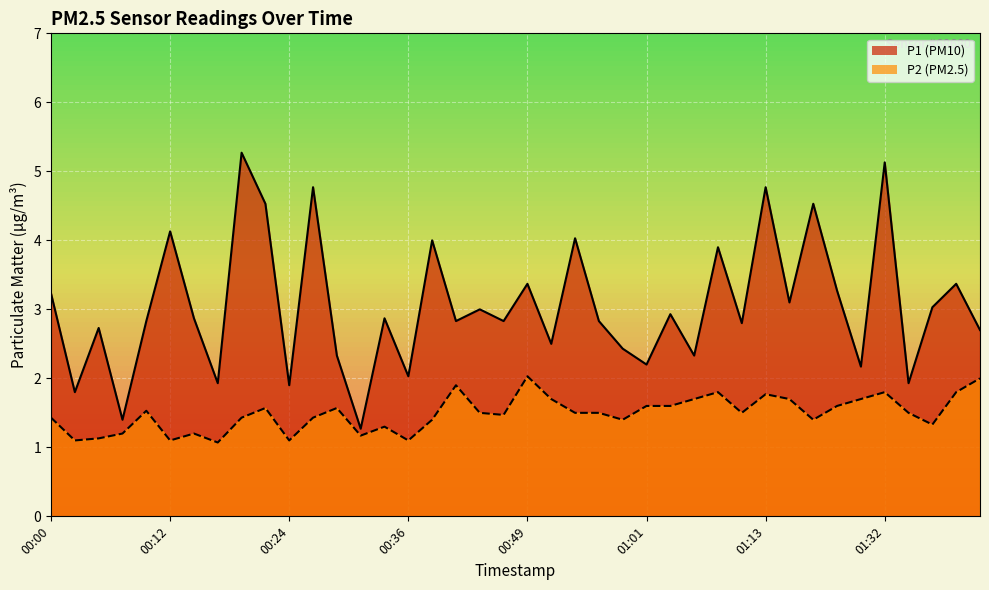

True or false: P2 has a value of 2.2 at 00:27.

False